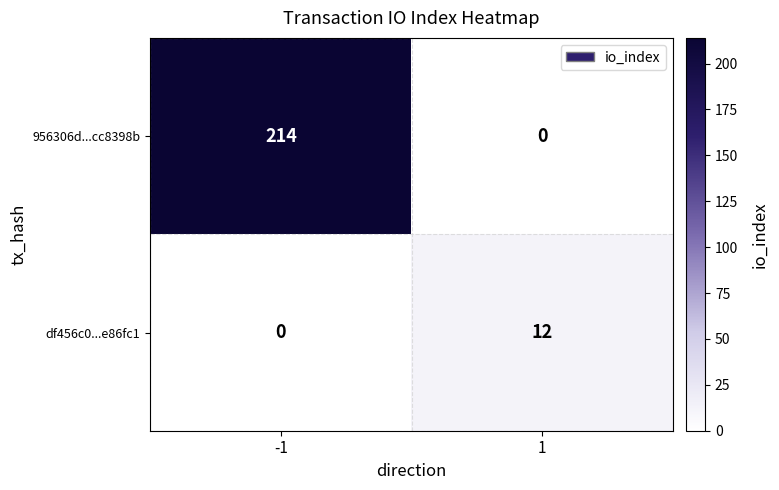

Reading right to left, list all the values displayed in this chart.

956306d...cc8398b: 0	214
df456c0...e86fc1: 12	0